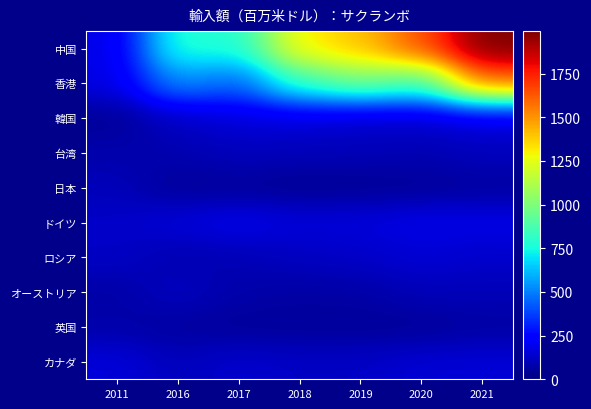

What is the difference between the highest and lowest values at 2019?

1359.1